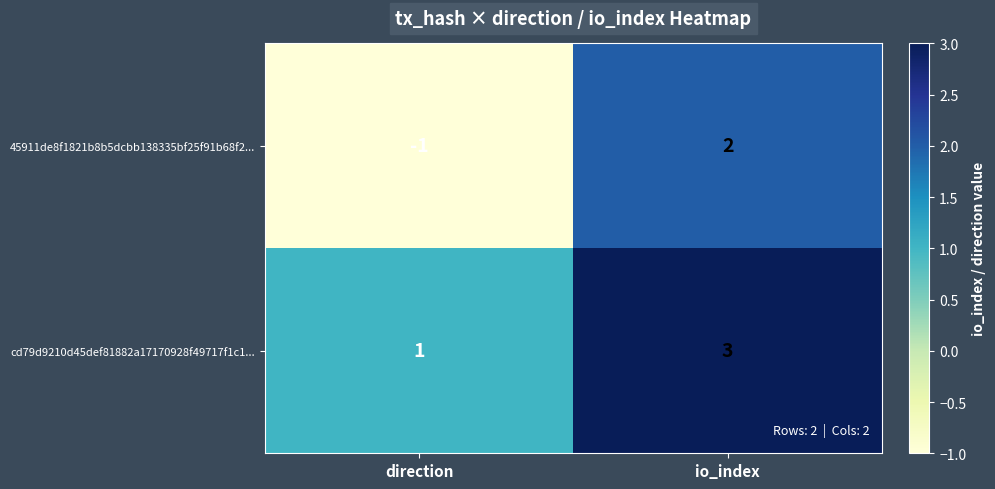

Rank the series at io_index from highest to lowest value.

cd79d9210d45def81882a17170928f49717f1c1..., 45911de8f1821b8b5dcbb138335bf25f91b68f2...